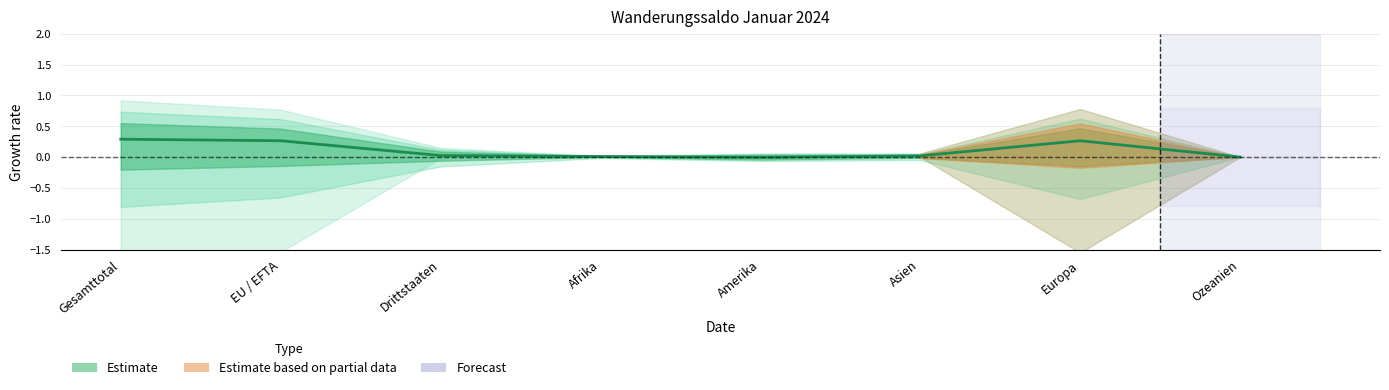

What is the difference between the maximum and minimum values?

0.3